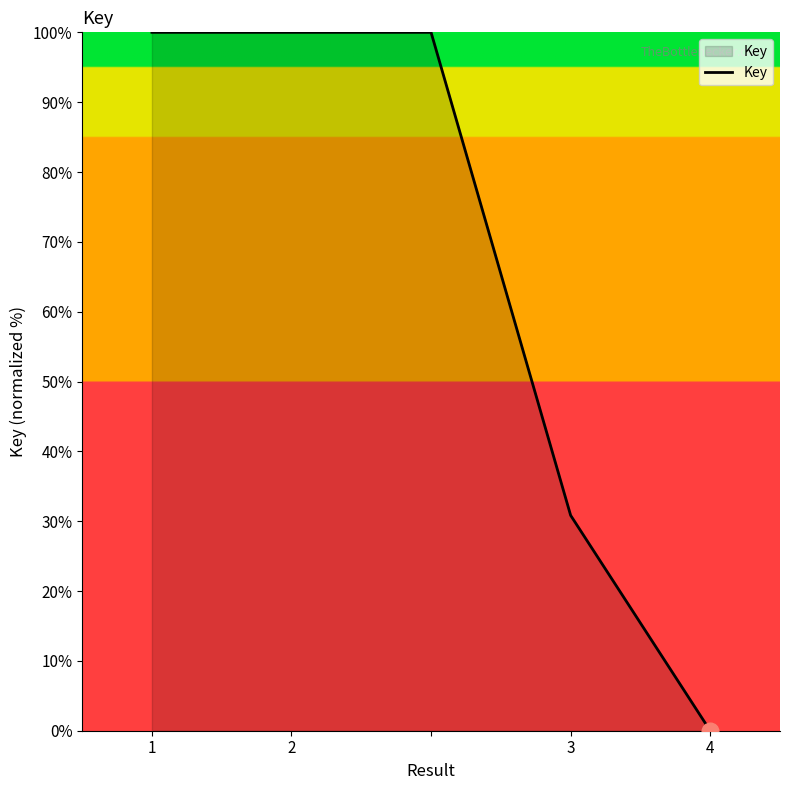

How many values are below 99?

2